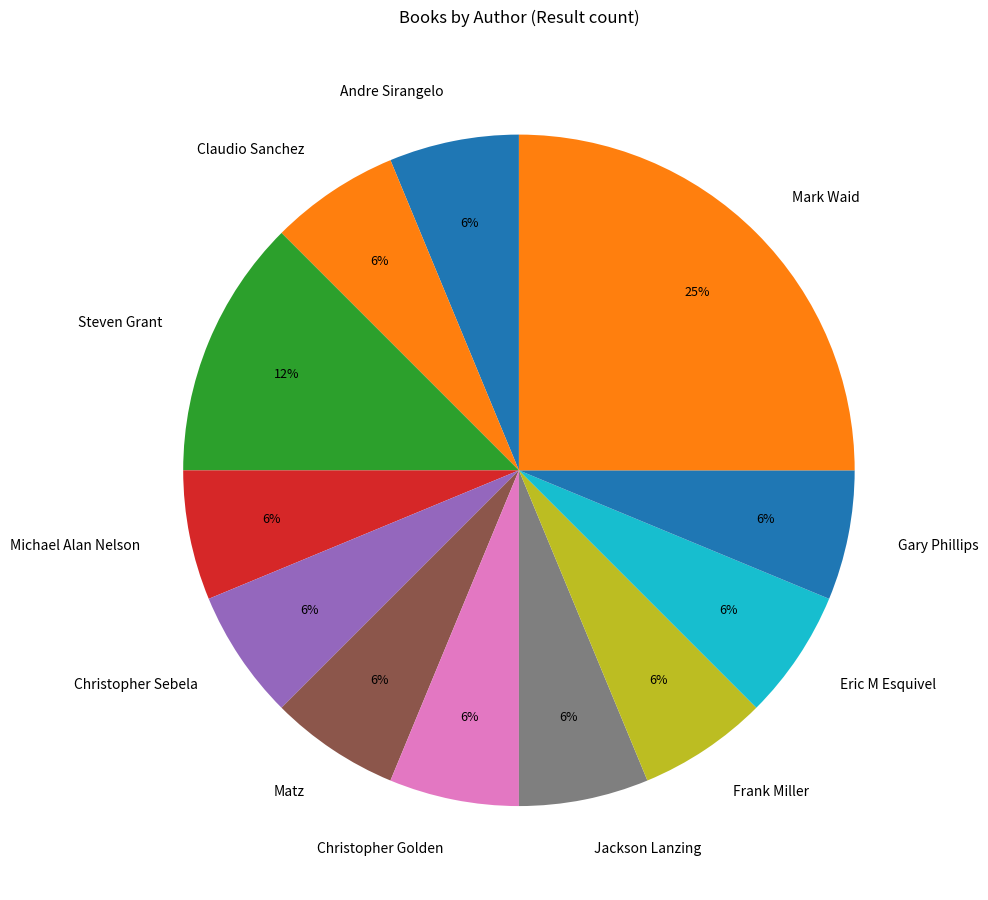

To the nearest percent, what percentage of the pie is Michael Alan Nelson?

6%